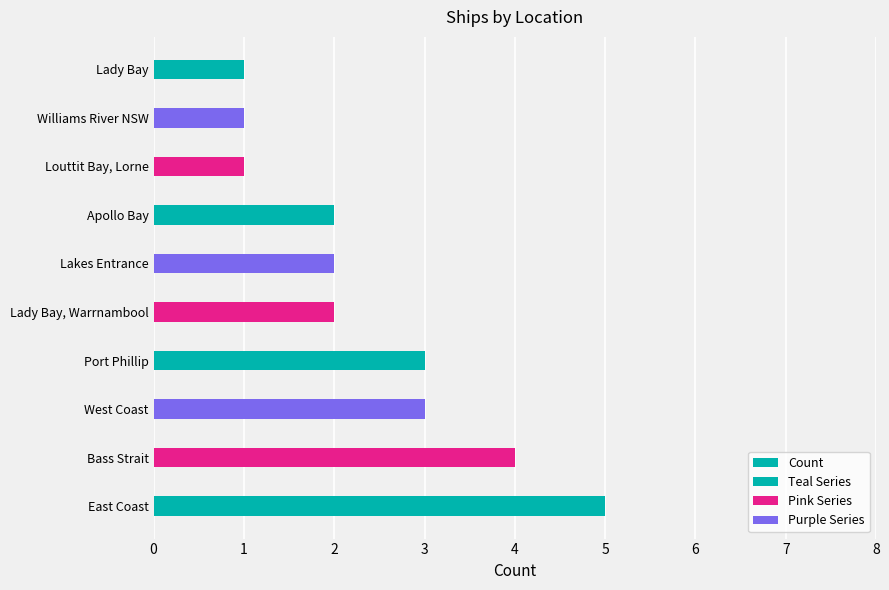

Are the bars grouped side by side (vs. stacked)?

No